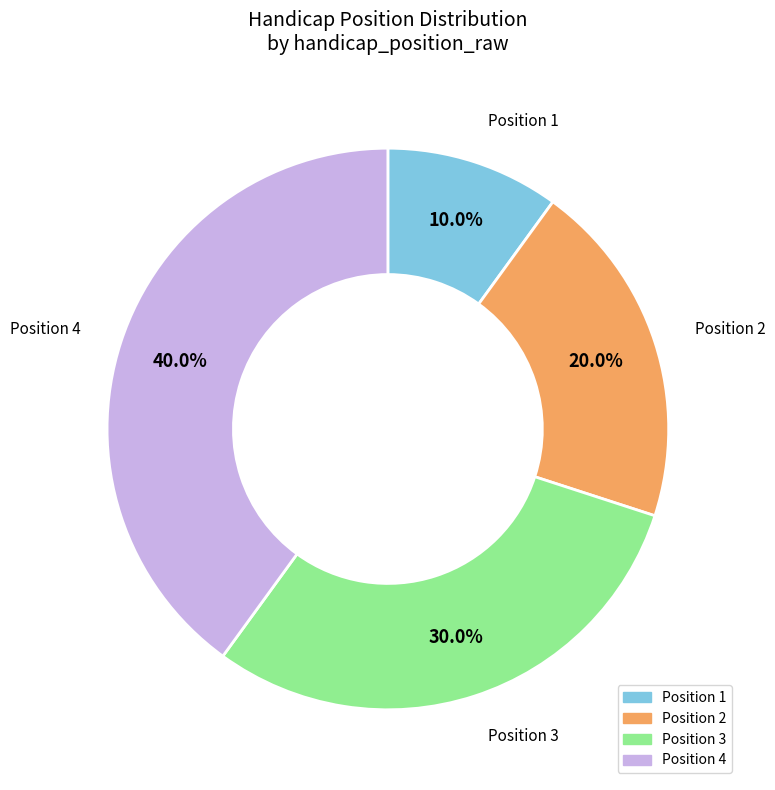

Count the number of slices in the pie.

4